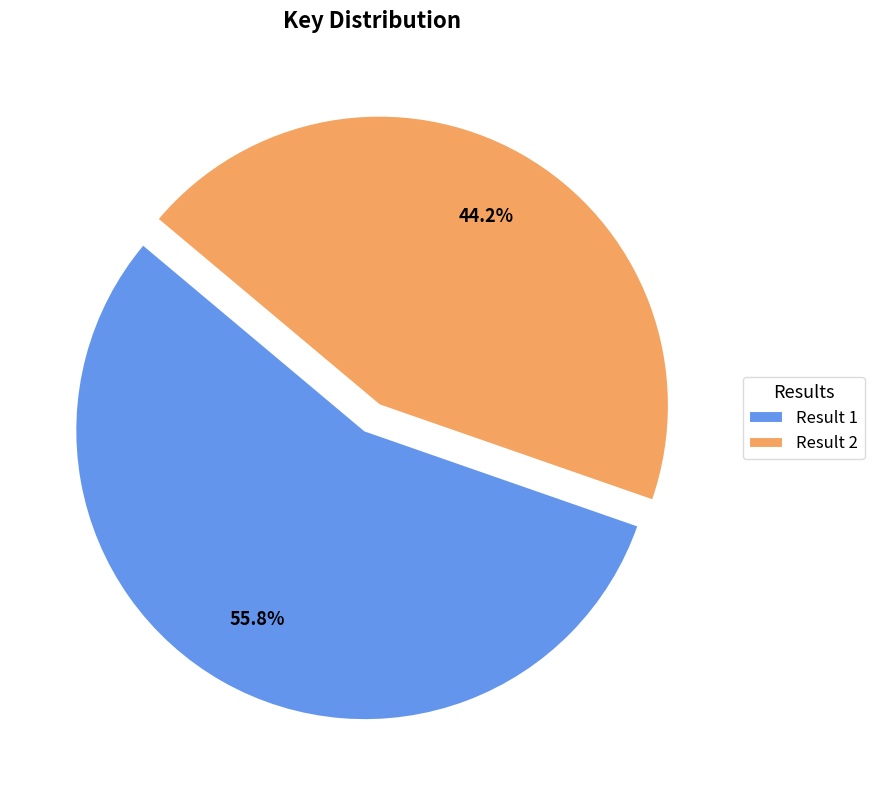

Which has a higher value, Result 1 or Result 2?

Result 1